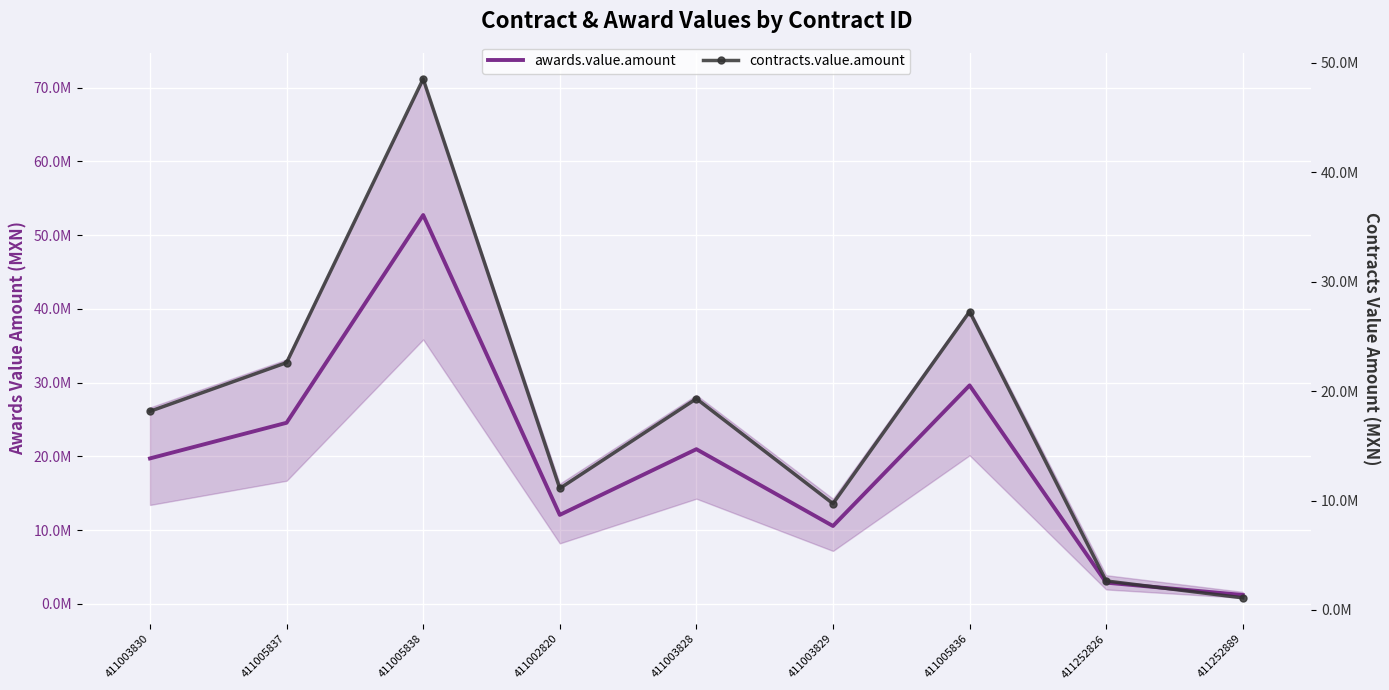

At which label does contracts.value.amount first exceed 18150699?

411003830